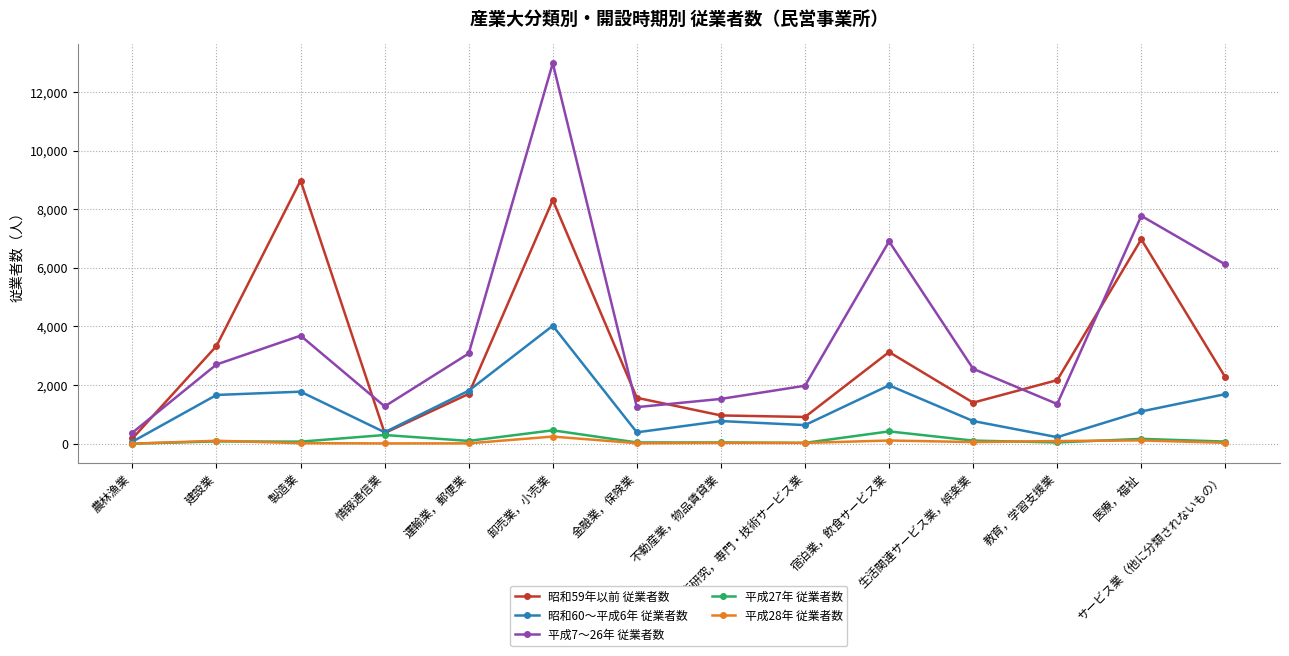

How many values in the 昭和60～平成6年 従業者数 series are below 1100?

7